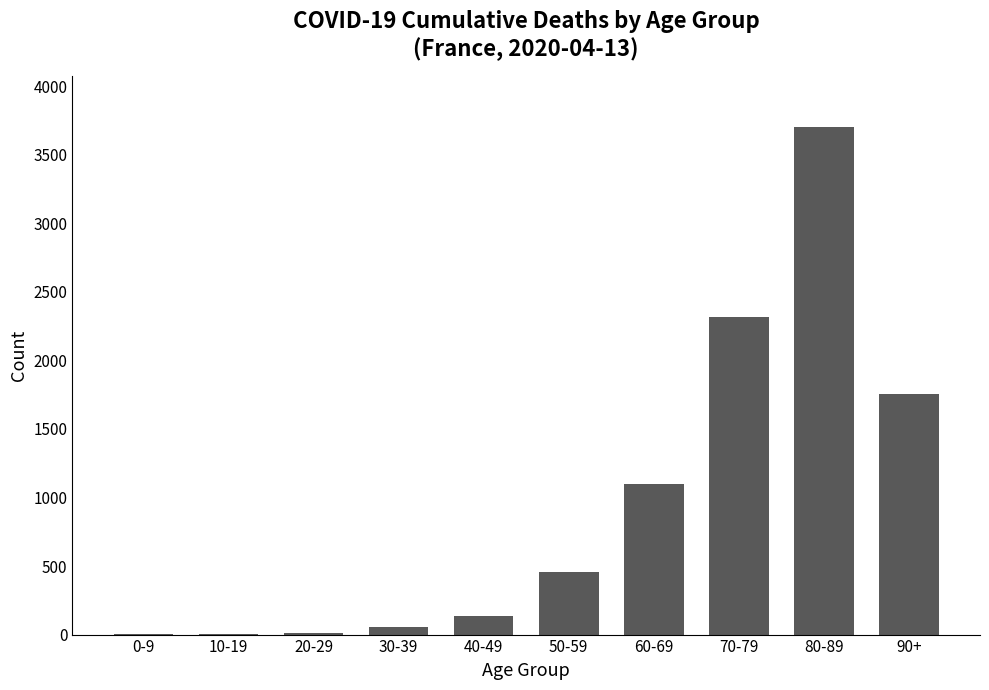

Is it true that the value at 70-79 is 2313?

True